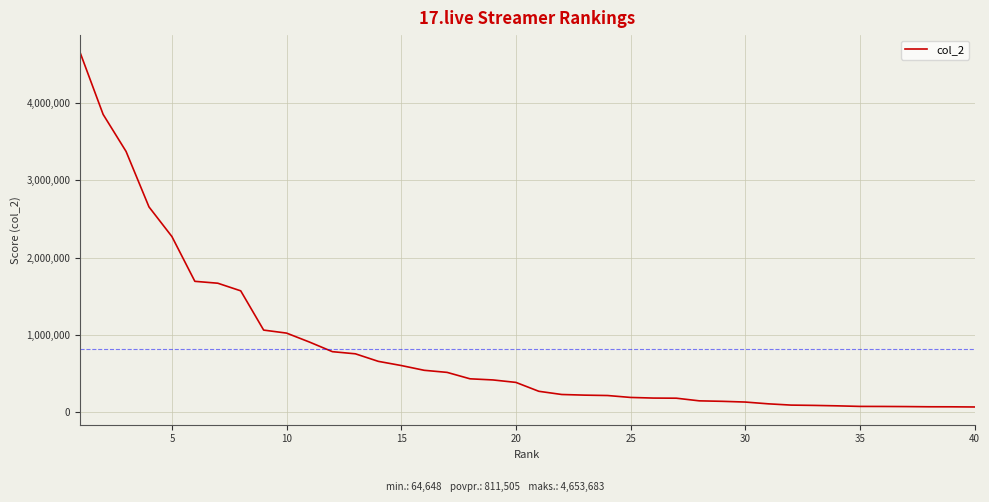

What is the maximum value shown in the chart?

4653683